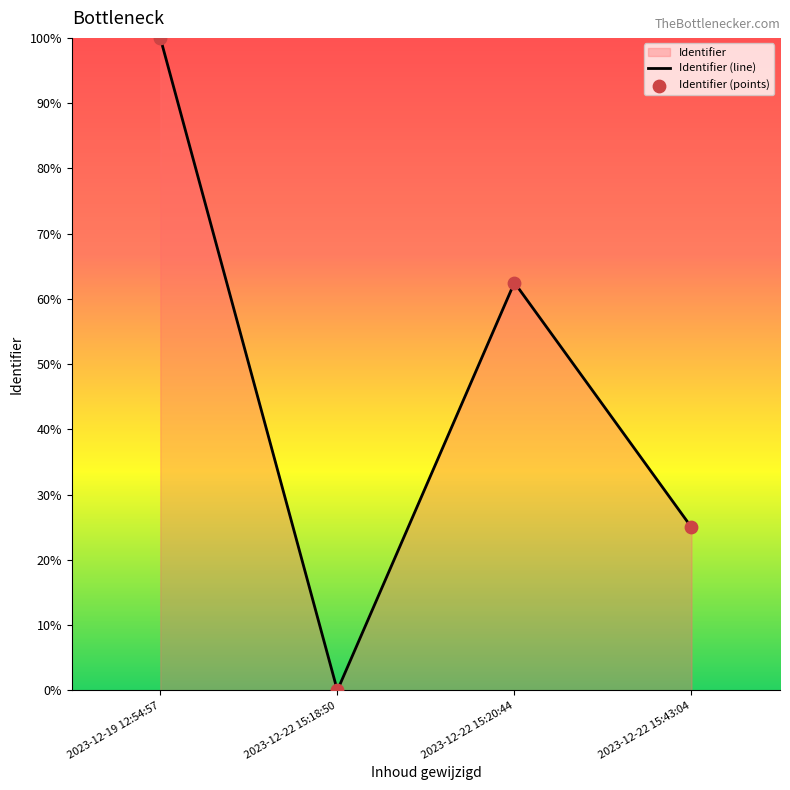

What is the maximum value shown in the chart?

100.0